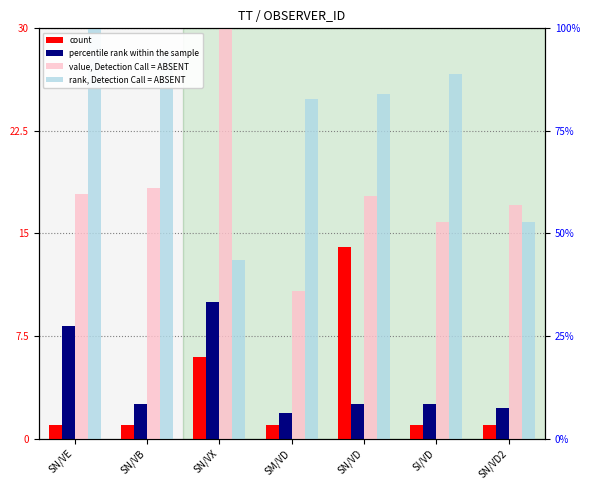

What is the sum of all rank, Detection Call = ABSENT values?

164.0